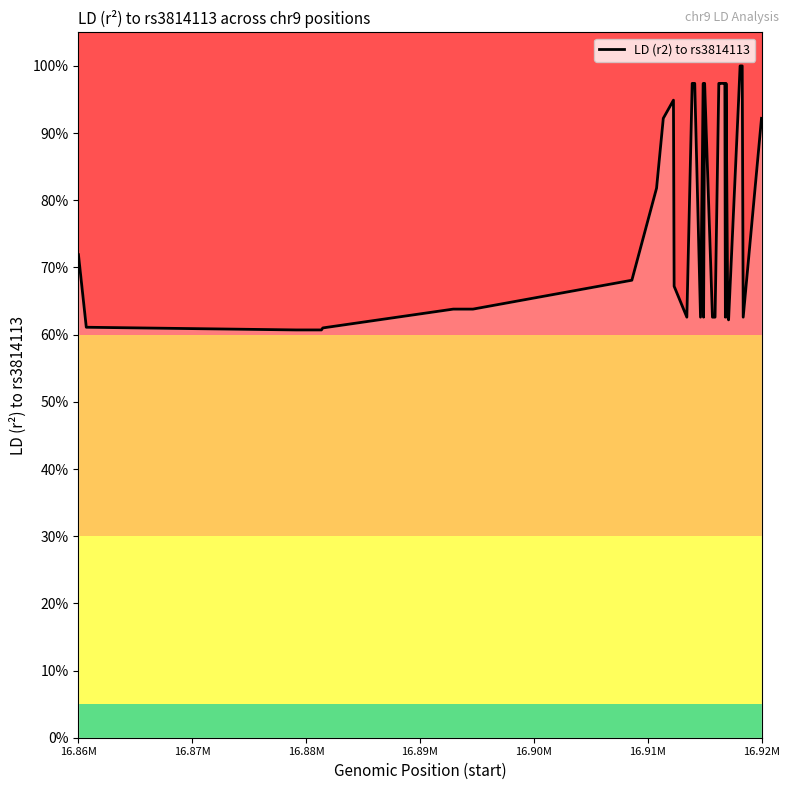

What is the value of the 40th point from the left?

0.9